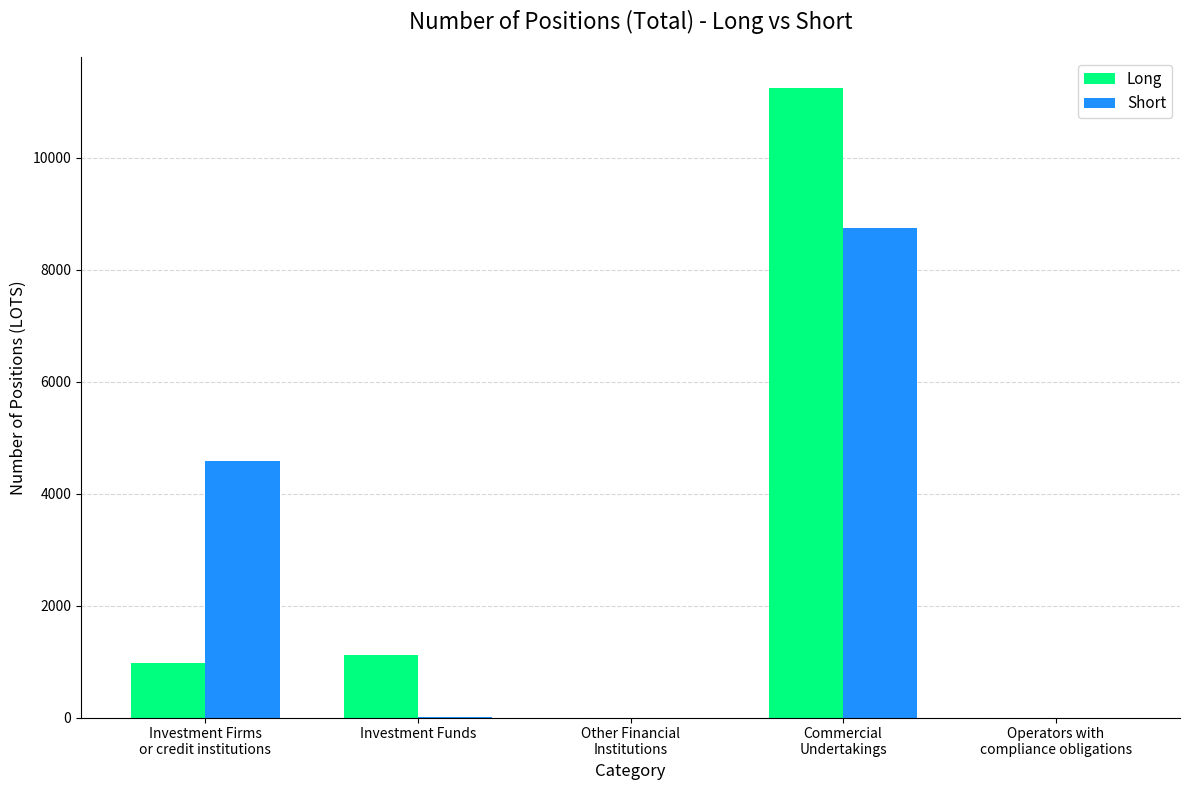

What is the greatest value displayed?

11238